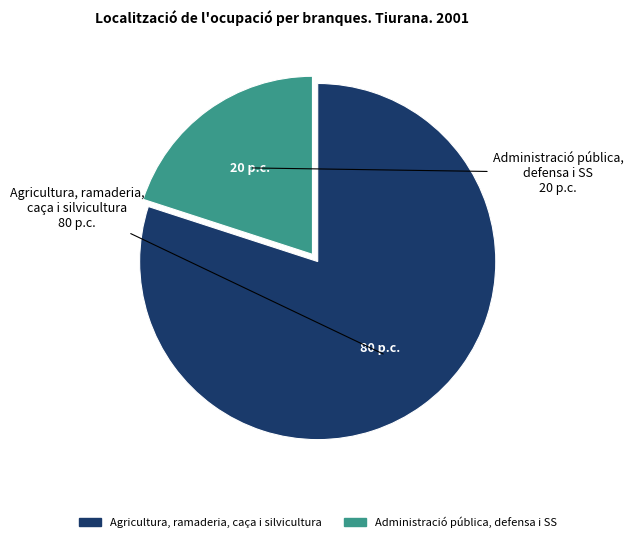

Is it true that Agricultura, ramaderia, caça i silvicultura is 69% of the pie?

False